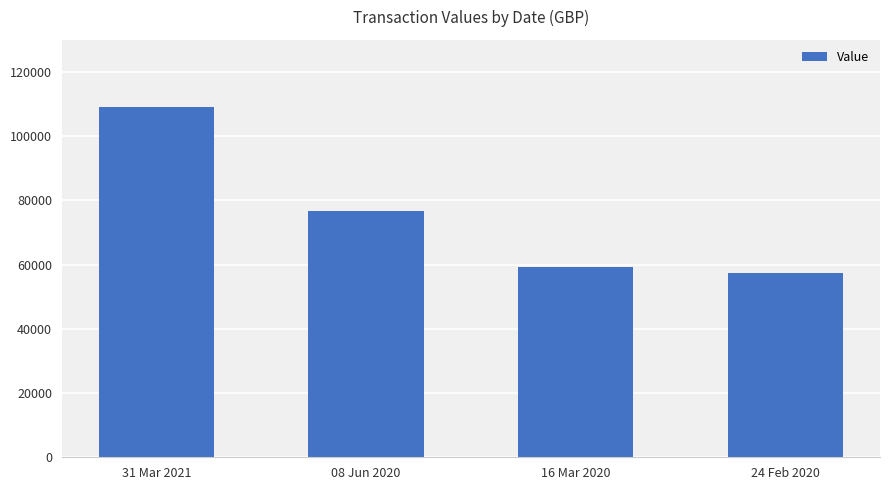

Rank the categories by value from highest to lowest.

31 Mar 2021, 08 Jun 2020, 16 Mar 2020, 24 Feb 2020